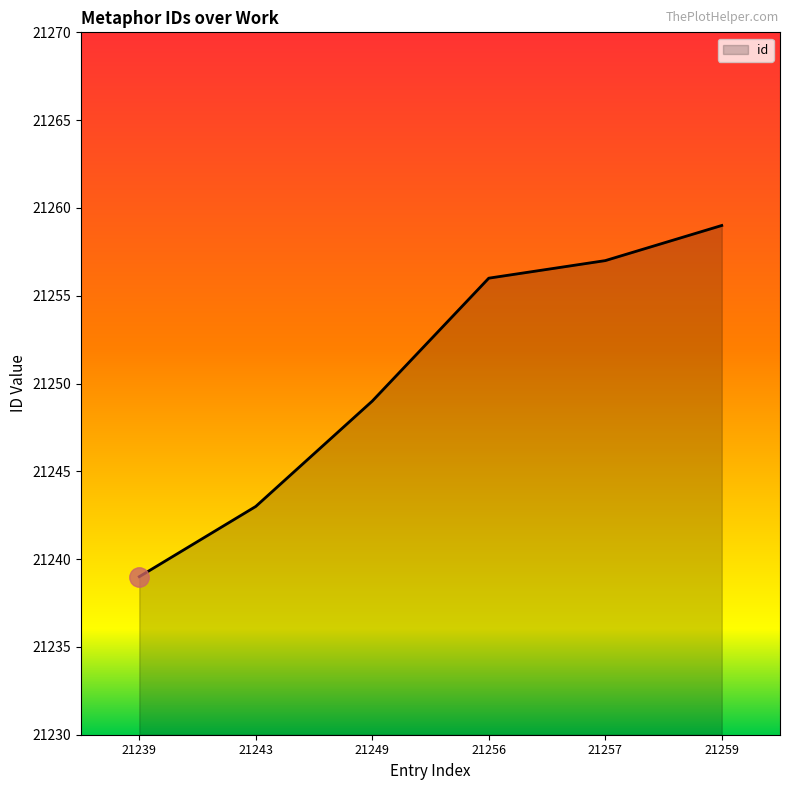

Which category has the lowest value across all series?

21239